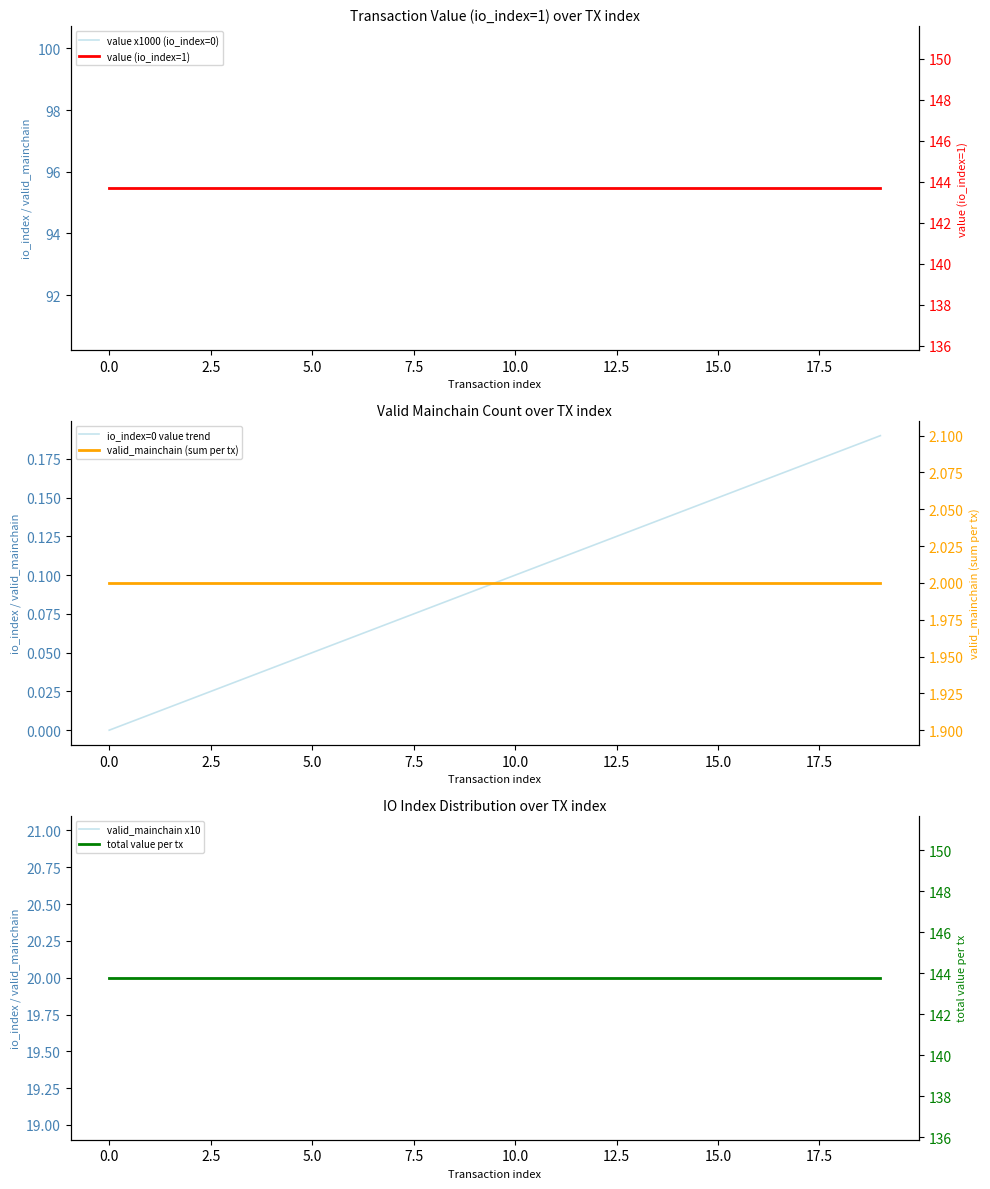

True or false: total value per tx has a value of 40.6 at 12.

False